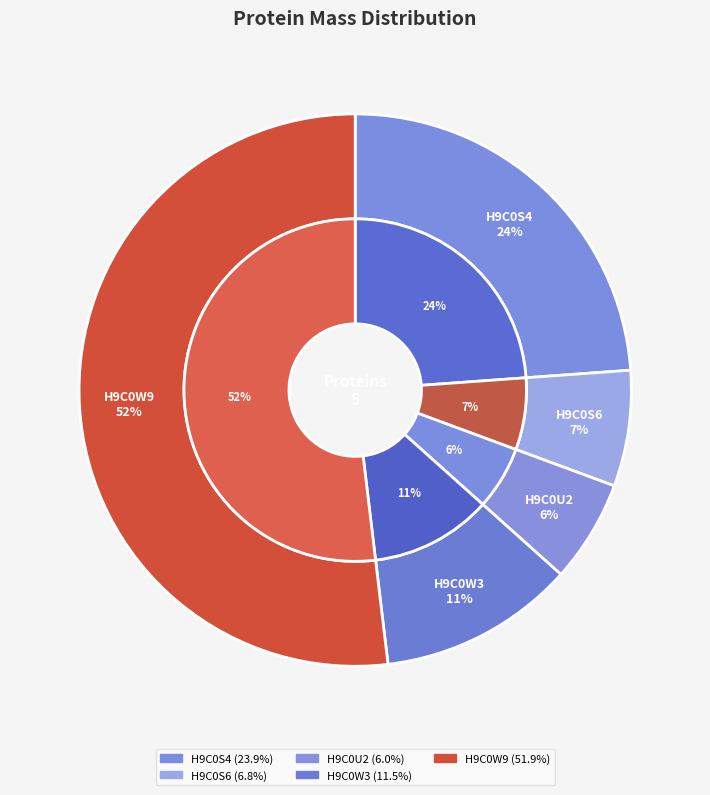

To the nearest percent, what is the average slice percentage?

20%